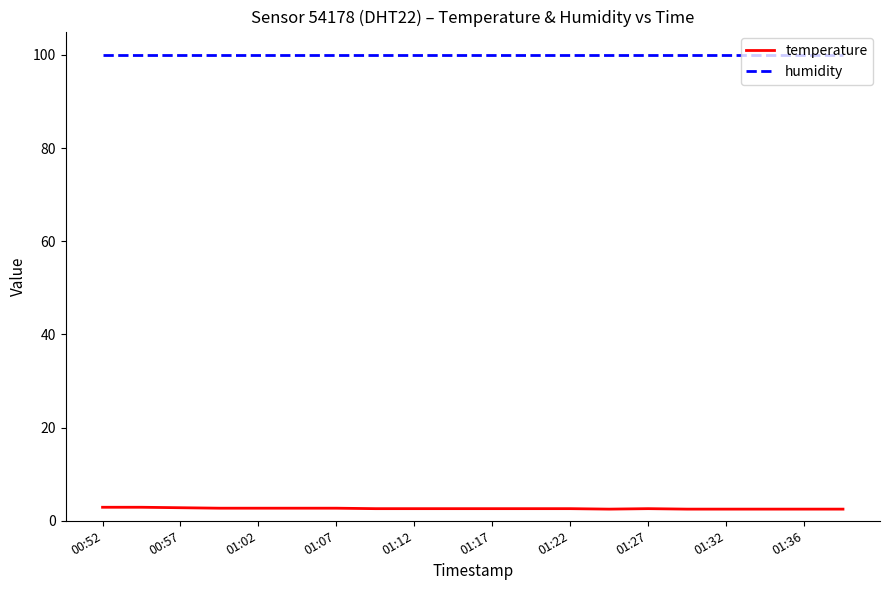

List the series in order of their overall mean, lowest first.

temperature, humidity